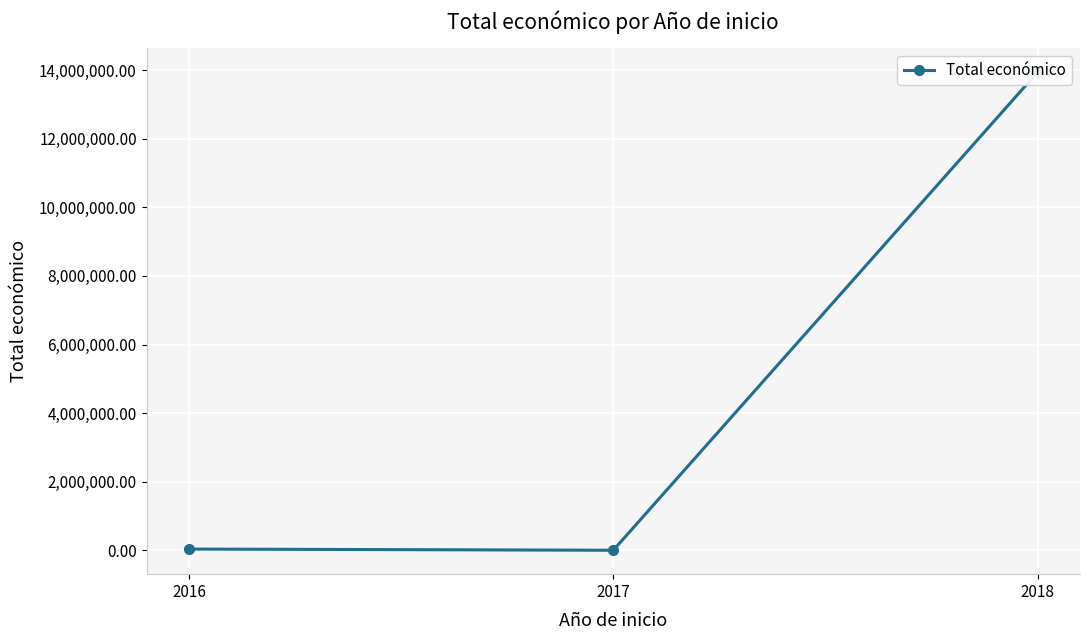

The chart shows a value of 4550 at 2017. True or false?

True